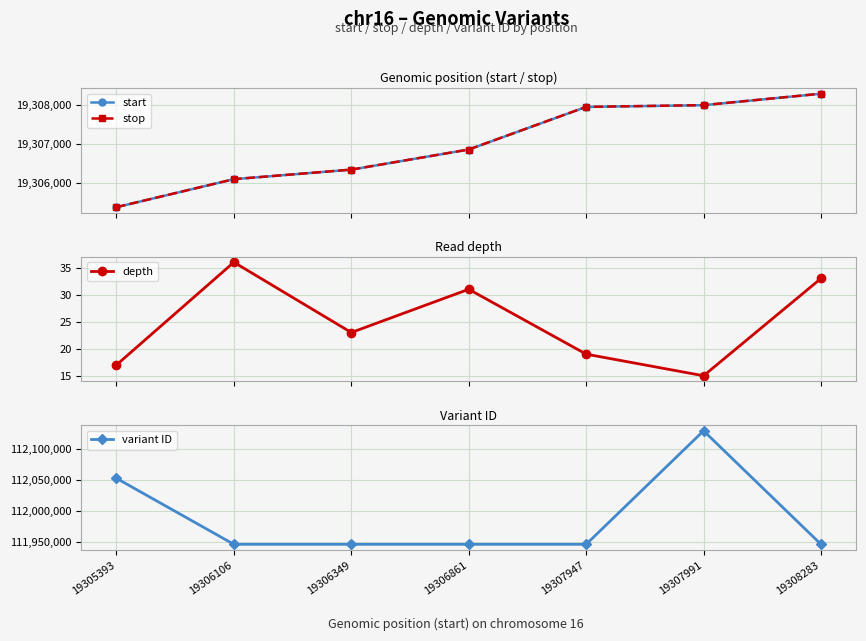

At which category is the sum across all series the highest?

19307991